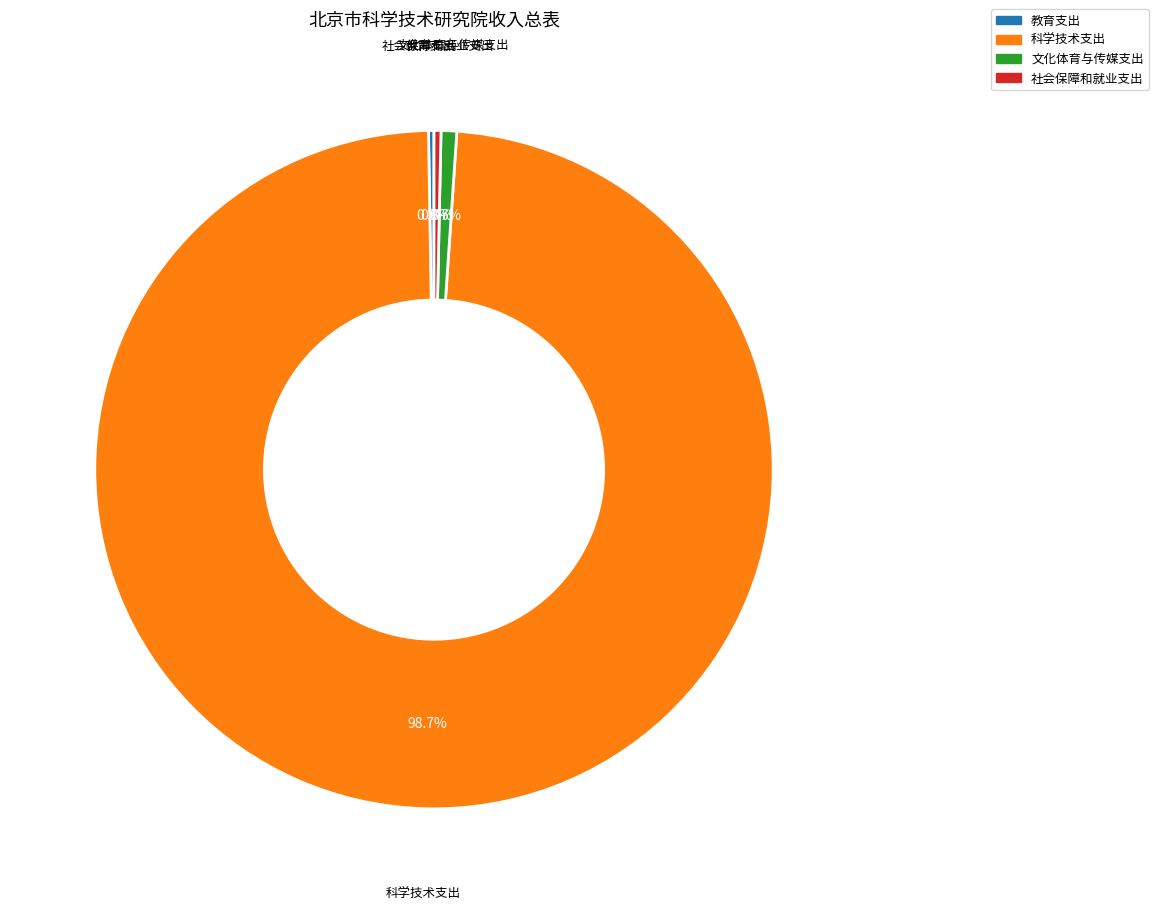

Which category has the biggest portion of the pie?

科学技术支出